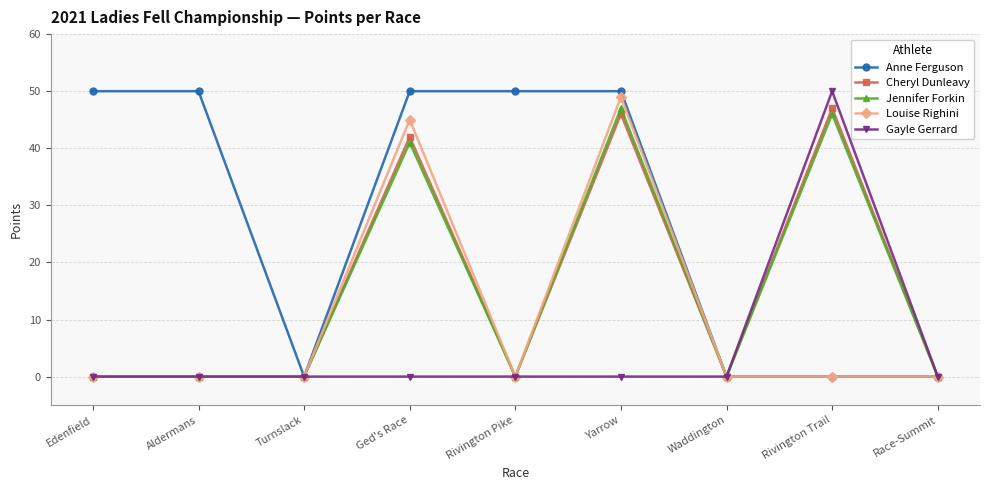

Between Aldermans and Race-Summit, which series saw the biggest shift?

Anne Ferguson